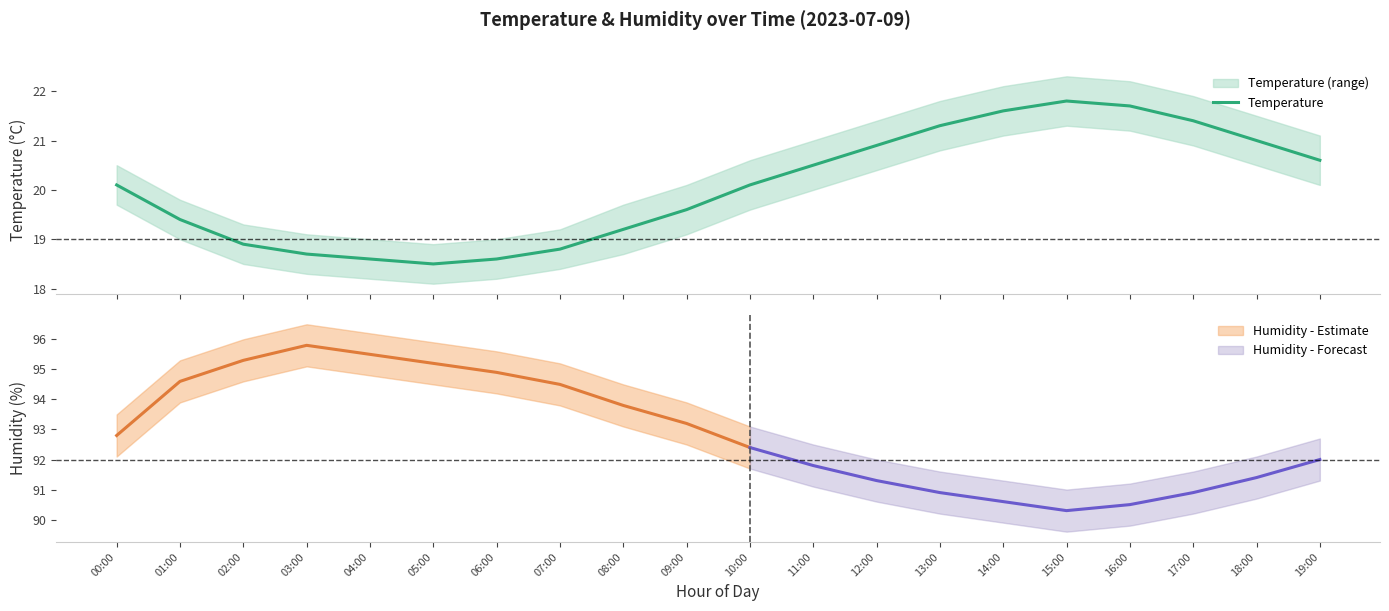

At which category does the chart reach its minimum across all series?

05:00